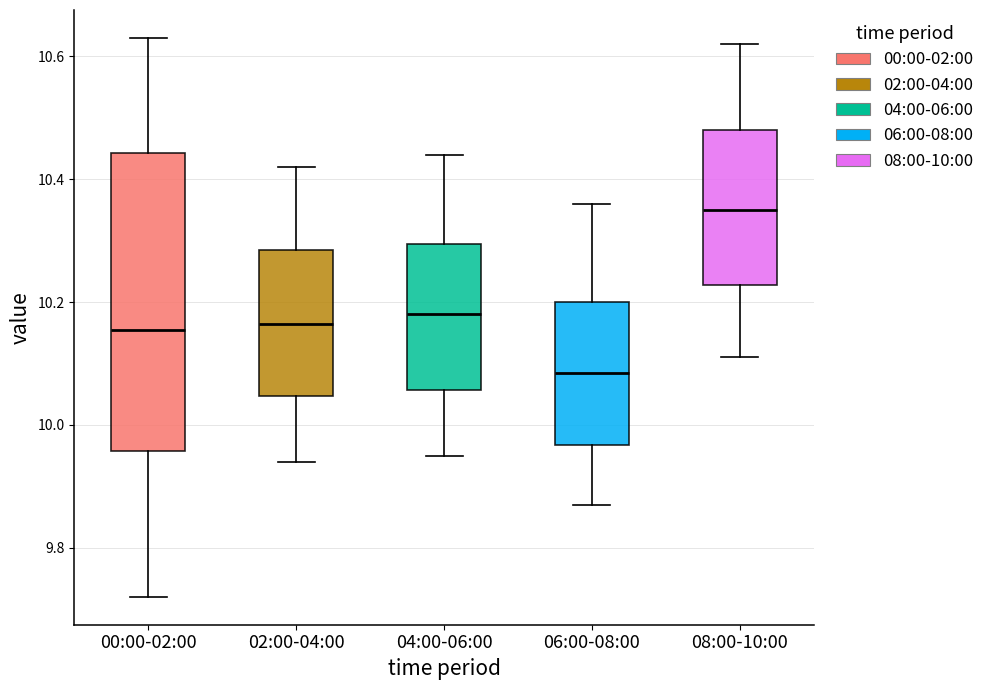

Which box's median line is the lowest?

06:00-08:00